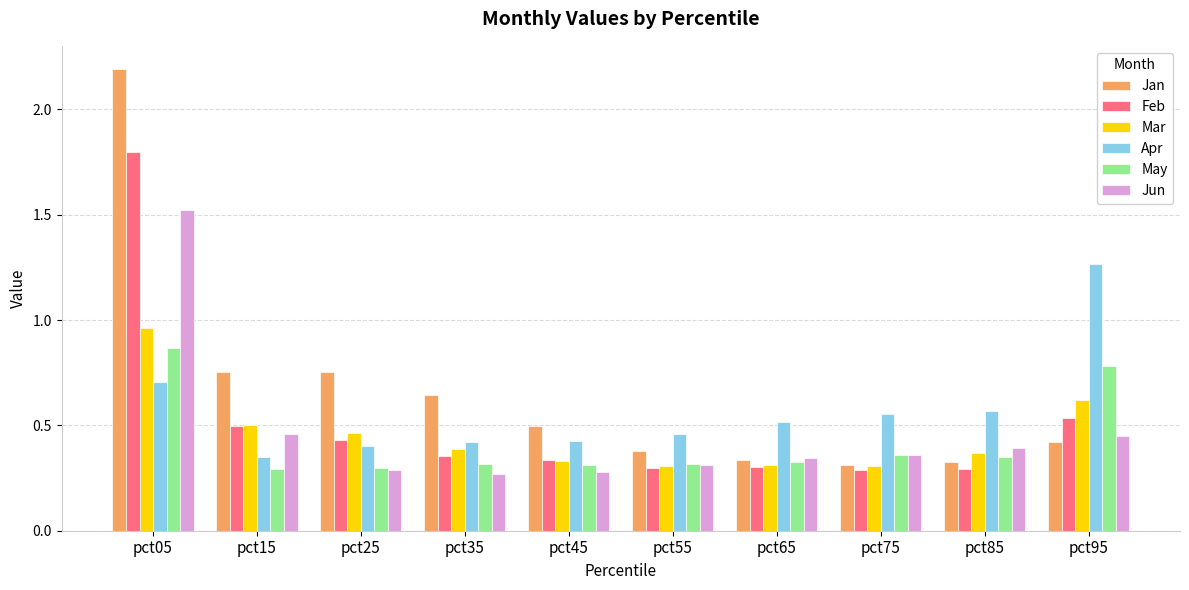

What is the maximum value shown in the chart?

2.2